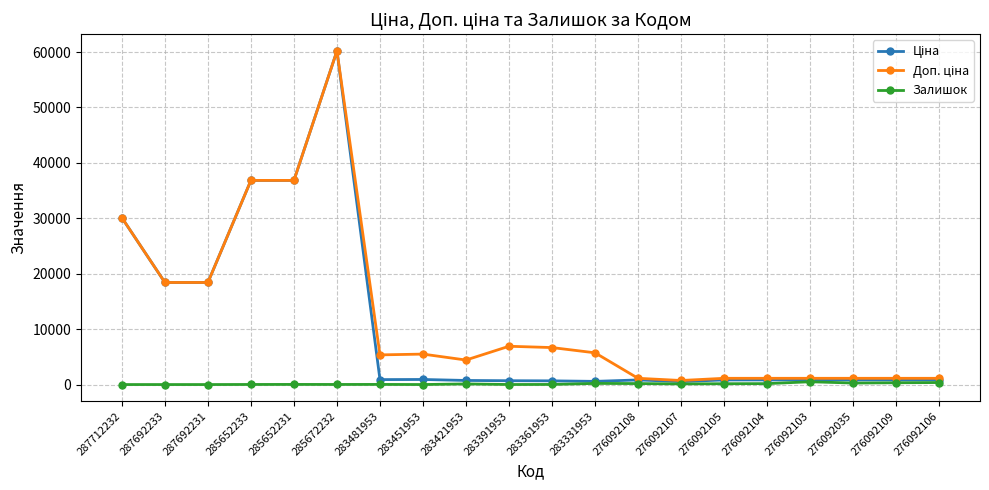

What is the difference between the maximum and minimum values in the Залишок series?

502.0